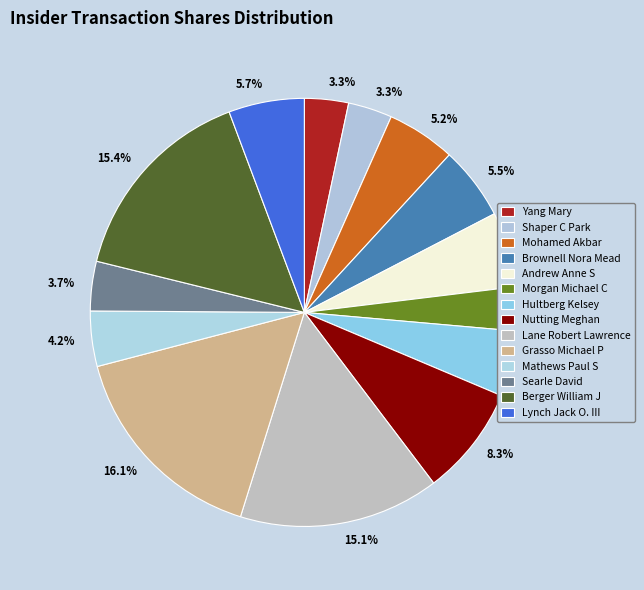

Is it true that Lynch Jack O. III is 6% of the pie?

True